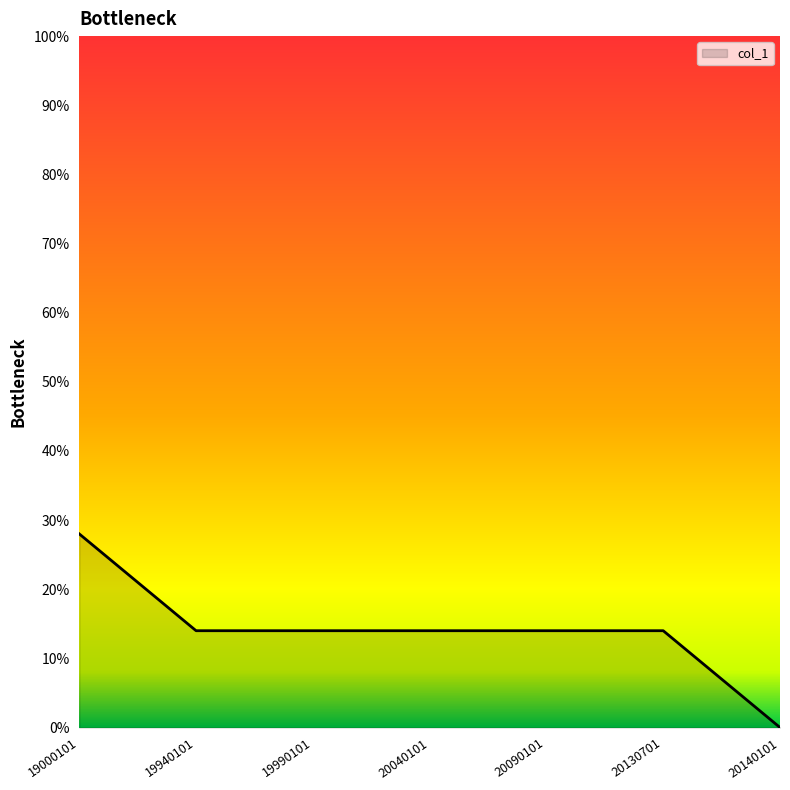

What is the difference between the maximum and minimum values?

28